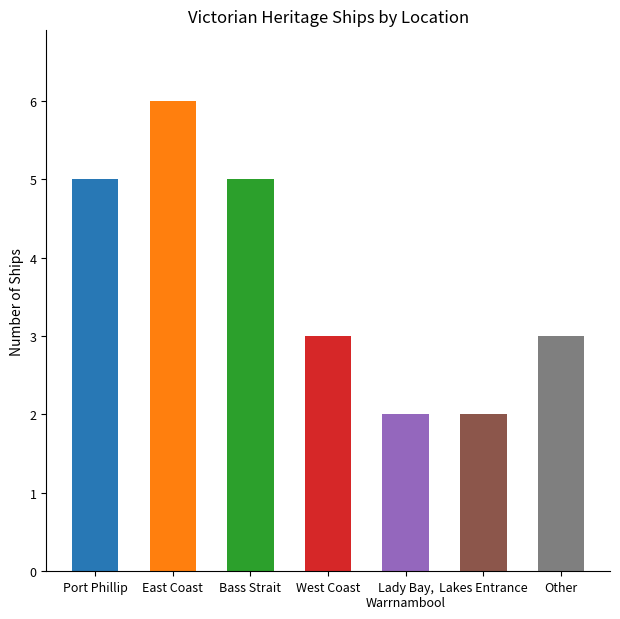

What value does the data have at Lakes Entrance?

2